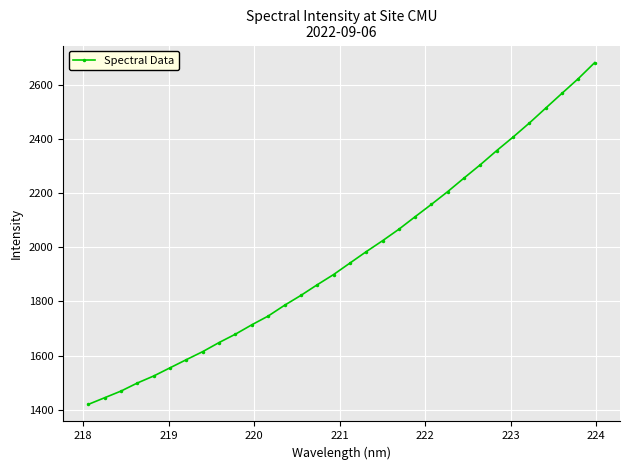

What is the average value?

1966.9